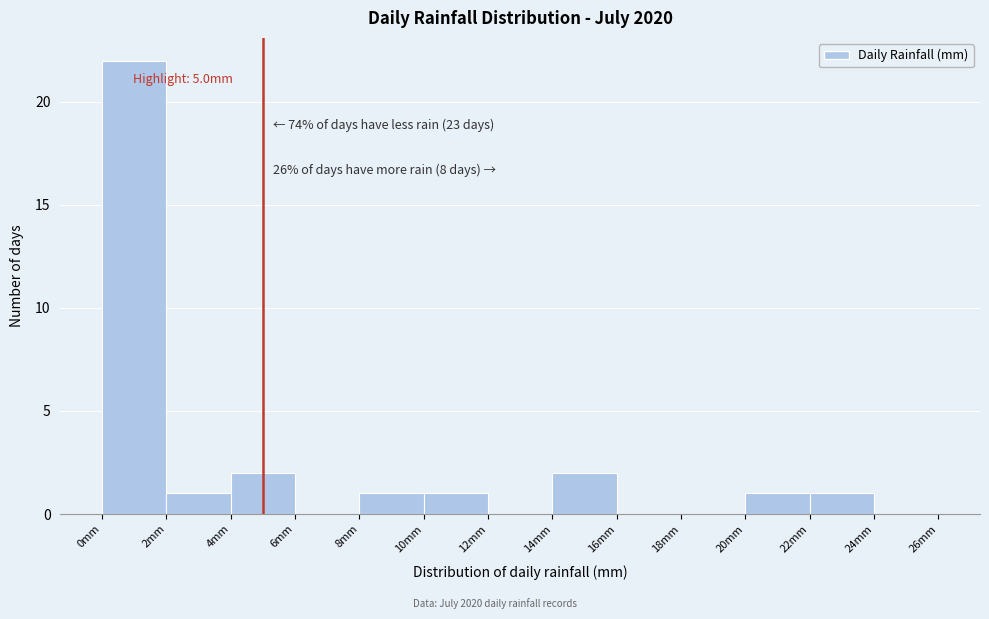

Over which range of the x-axis is the bar tallest?

0 to 2